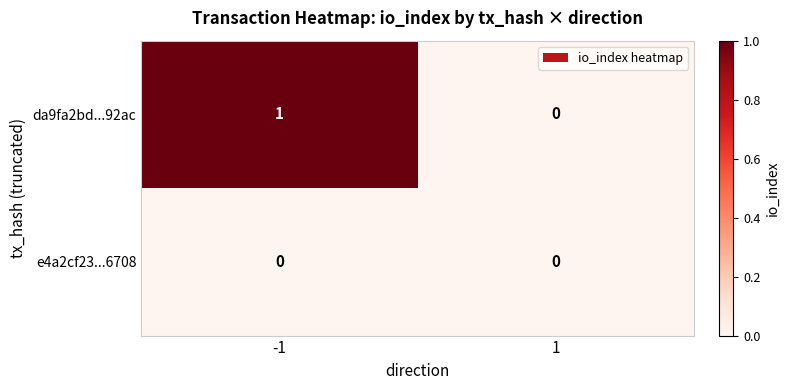

Rank the series by their average value, from lowest to highest.

e4a2cf23...6708, da9fa2bd...92ac